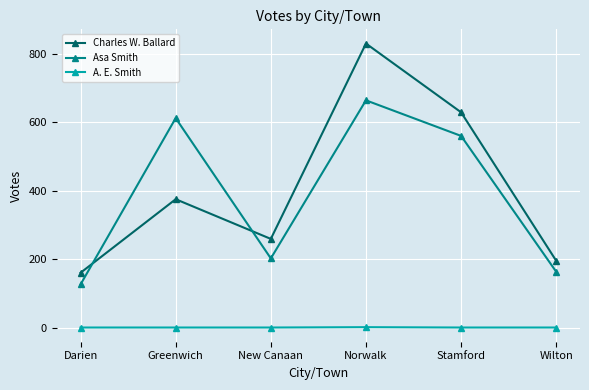

What is the label of the 1st point from the left?

Darien